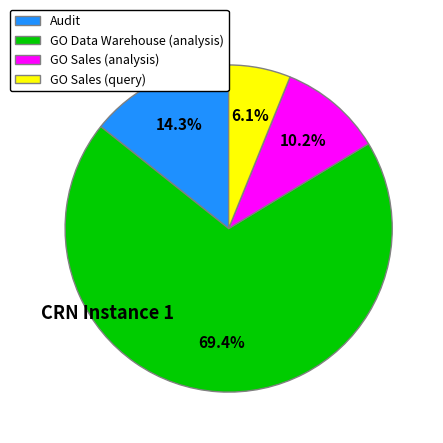

To the nearest percent, what portion does GO Data Warehouse (analysis) represent?

69%